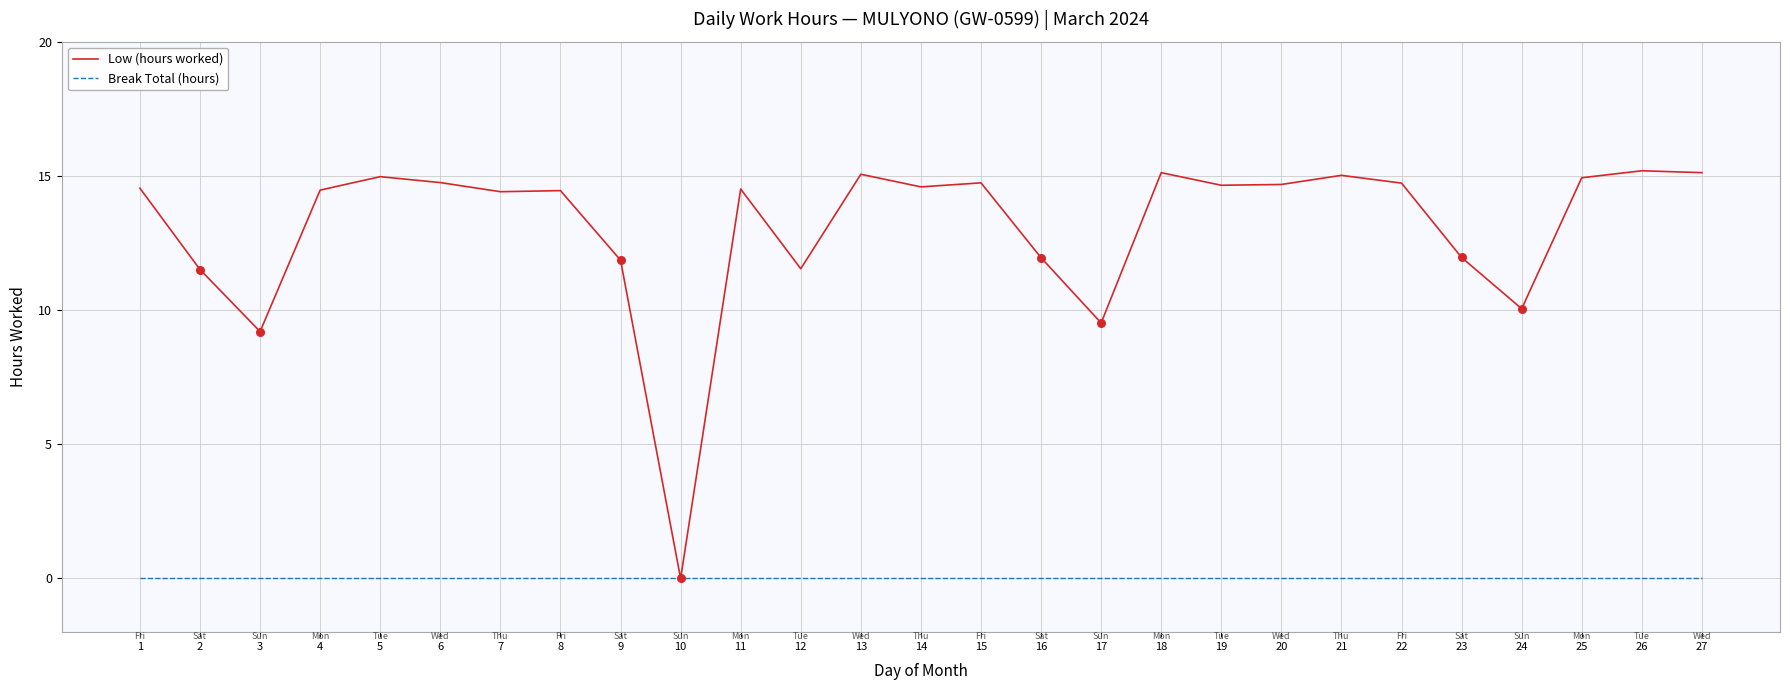

What is the total value across all series at 23?

12.0